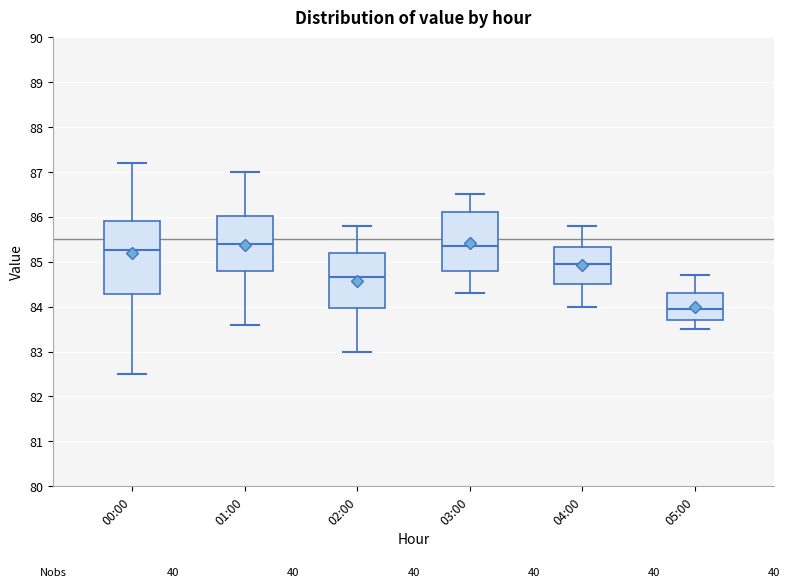

Reading left to right, read every box against the y-axis: the position of its median line, the range the box covers, and the ends of its whiskers. The values are not printed on the chart, so give them approximately, as read against the axis.

00:00: median 85.3, box 84.3 to 85.9, whiskers 82.5 to 87.2
01:00: median 85.4, box 84.8 to 86.0, whiskers 83.6 to 87.0
02:00: median 84.7, box 84.0 to 85.2, whiskers 83.0 to 85.8
03:00: median 85.4, box 84.8 to 86.1, whiskers 84.3 to 86.5
04:00: median 85.0, box 84.5 to 85.3, whiskers 84.0 to 85.8
05:00: median 84.0, box 83.7 to 84.3, whiskers 83.5 to 84.7